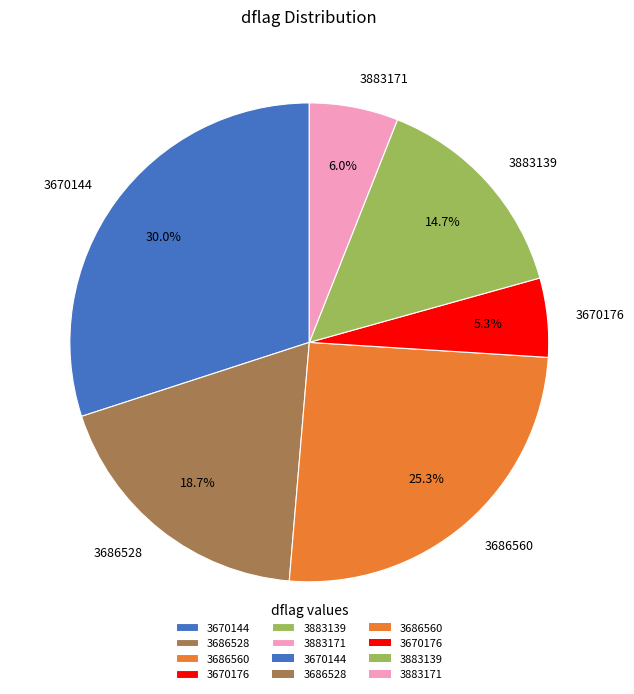

To the nearest percent, what is the combined percentage of 3686560 and 3883139?

40%